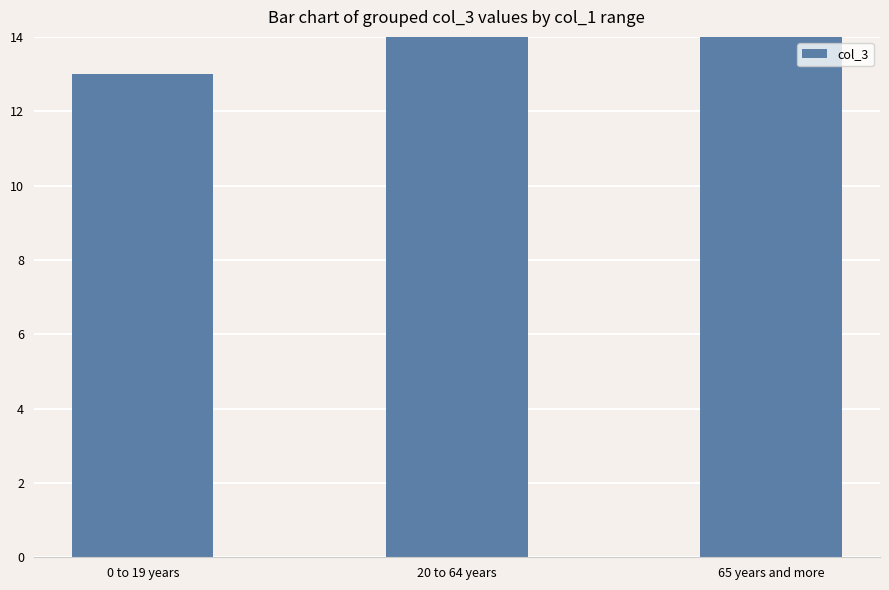

Is it true that the value at 20 to 64 years is 17?

True